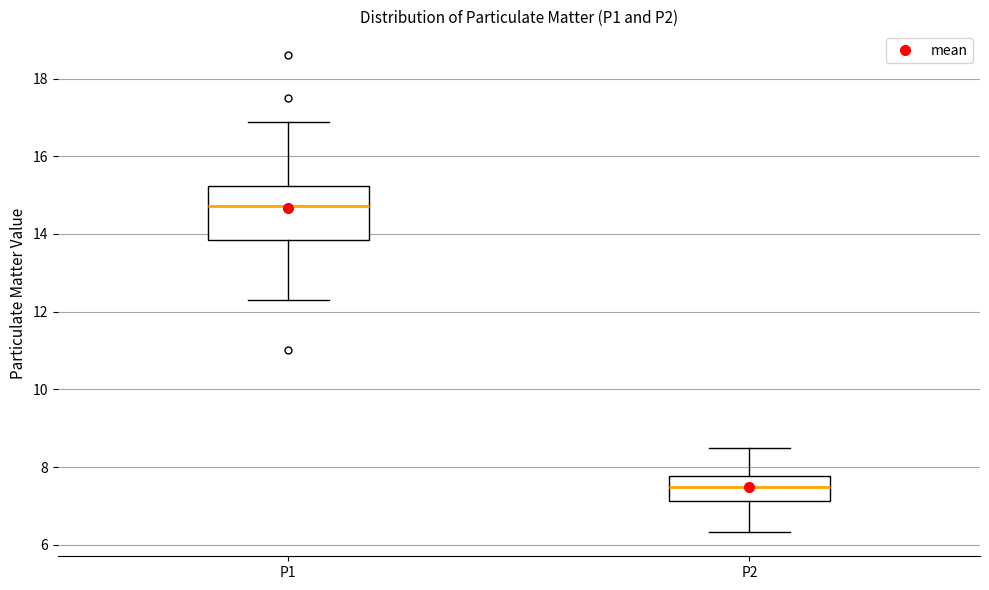

Reading left to right, transcribe this box plot: for each box, give where its median line is, the range the box spans, and where its two whiskers end, as read against the y-axis. The values are not printed on the chart, so give them approximately, as read against the axis.

P1: median 14.8, box 13.8 to 15.2, whiskers 12.4 to 16.8
P2: median 7.6, box 7.2 to 7.8, whiskers 6.4 to 8.6